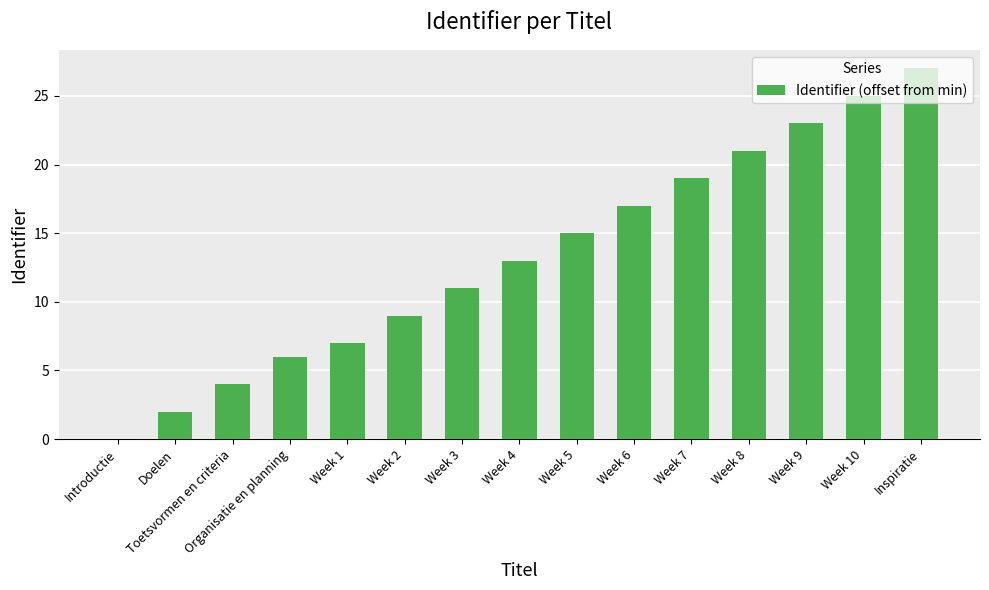

What value does the data have at Week 6, to the nearest 10?

20